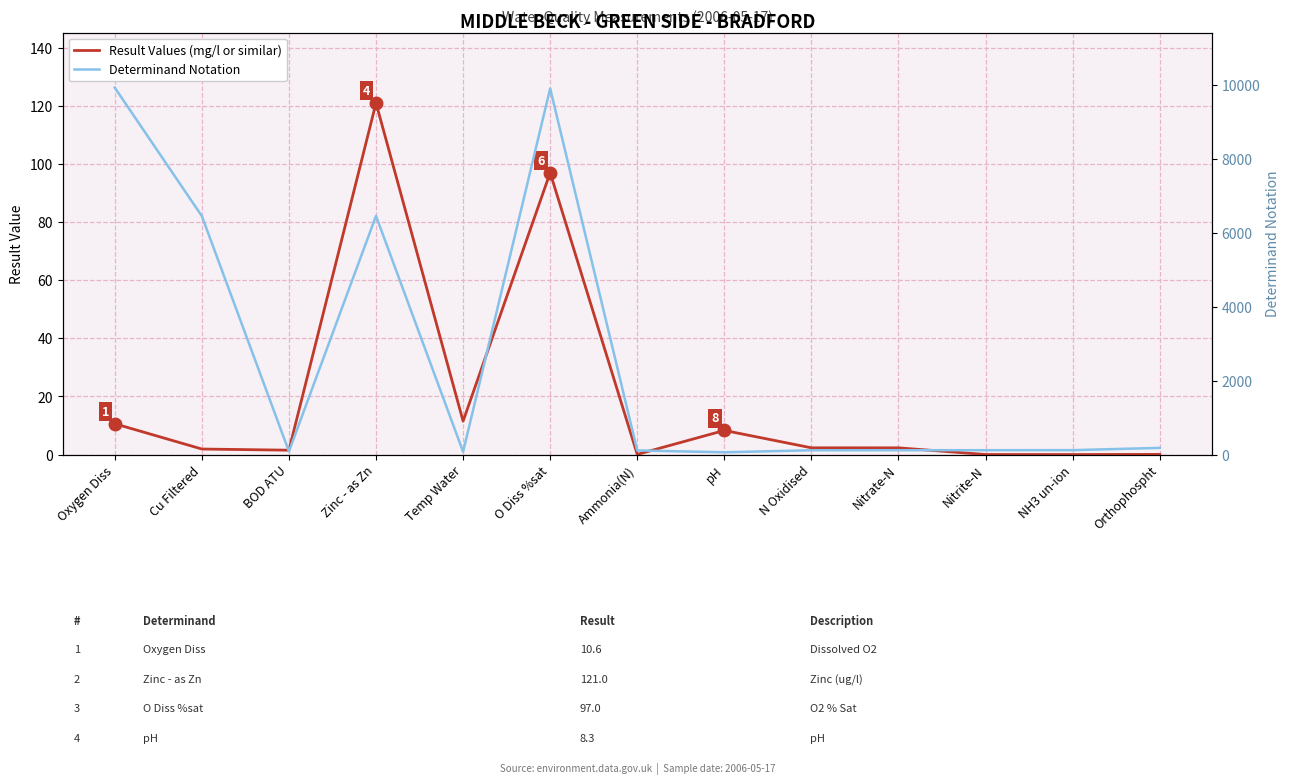

True or false: Determinand Notation and Result Values (mg/l or similar) intersect in this chart.

False